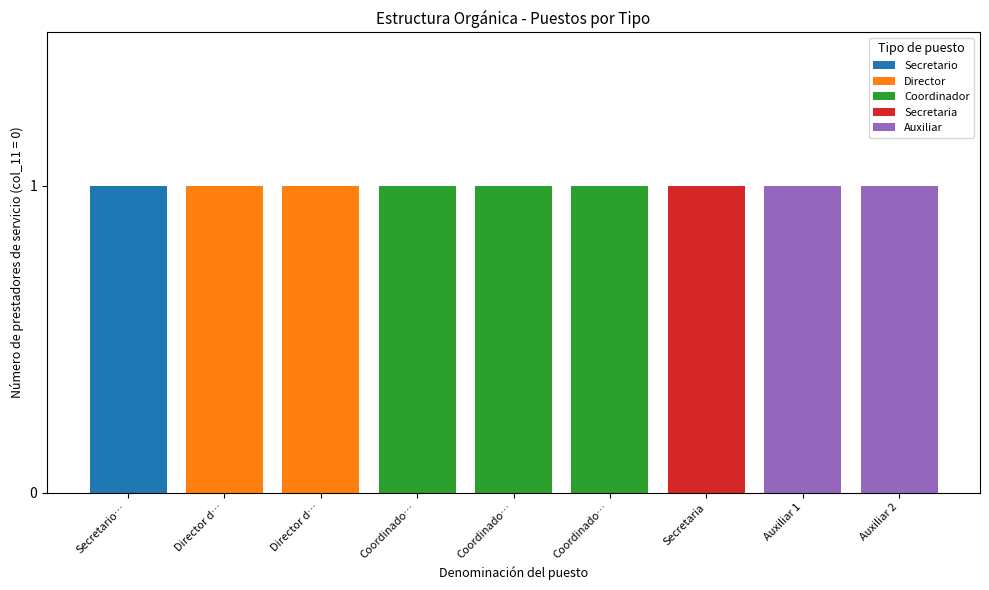

Does the chart contain stacked bars?

Yes